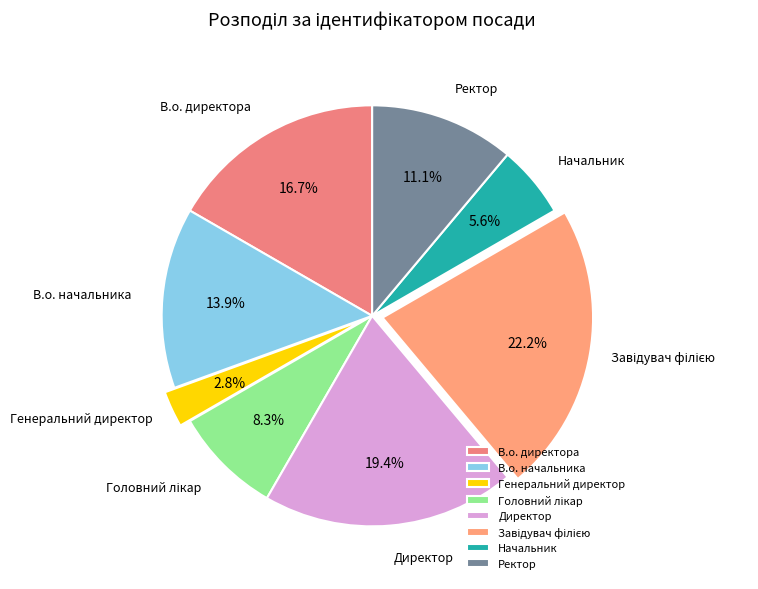

Which has a higher value, Начальник or Генеральний директор?

Начальник